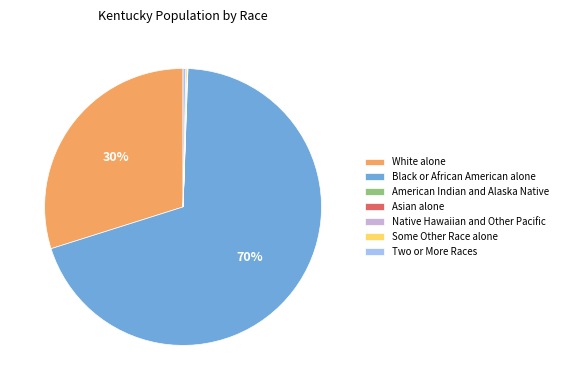

Which category has the biggest portion of the pie?

Black or African American alone